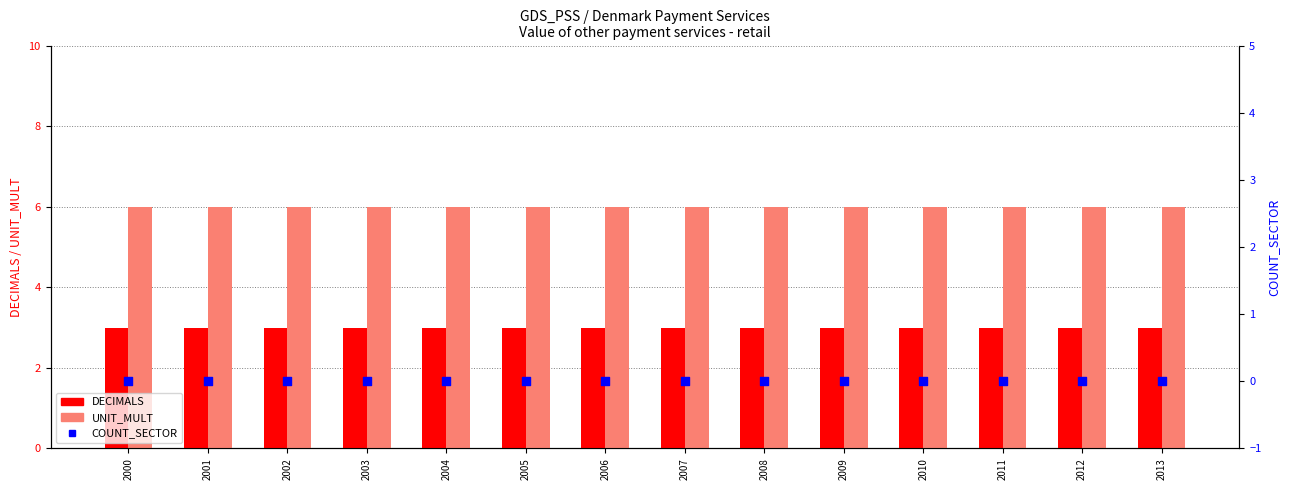

Which series has the largest Y range (max minus min)?

DECIMALS